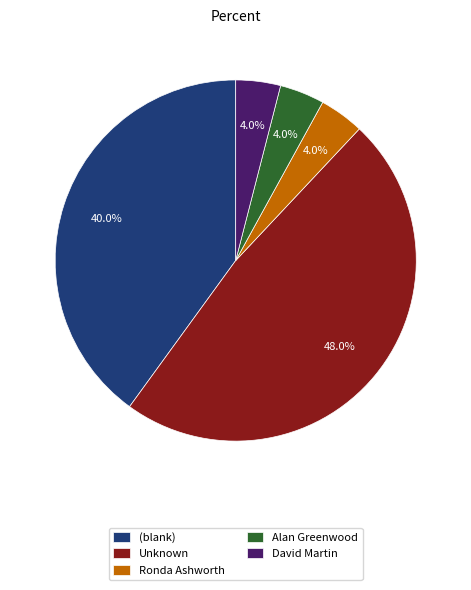

Is there a majority slice in this chart?

No